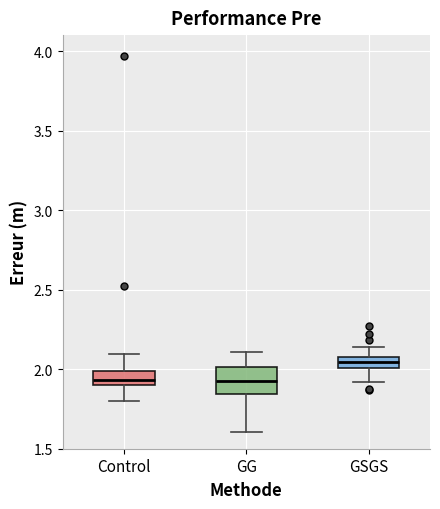

Where is the lower edge of the box for GG on the y-axis? The values are not printed on the chart, so give them approximately, as read against the axis.

1.85